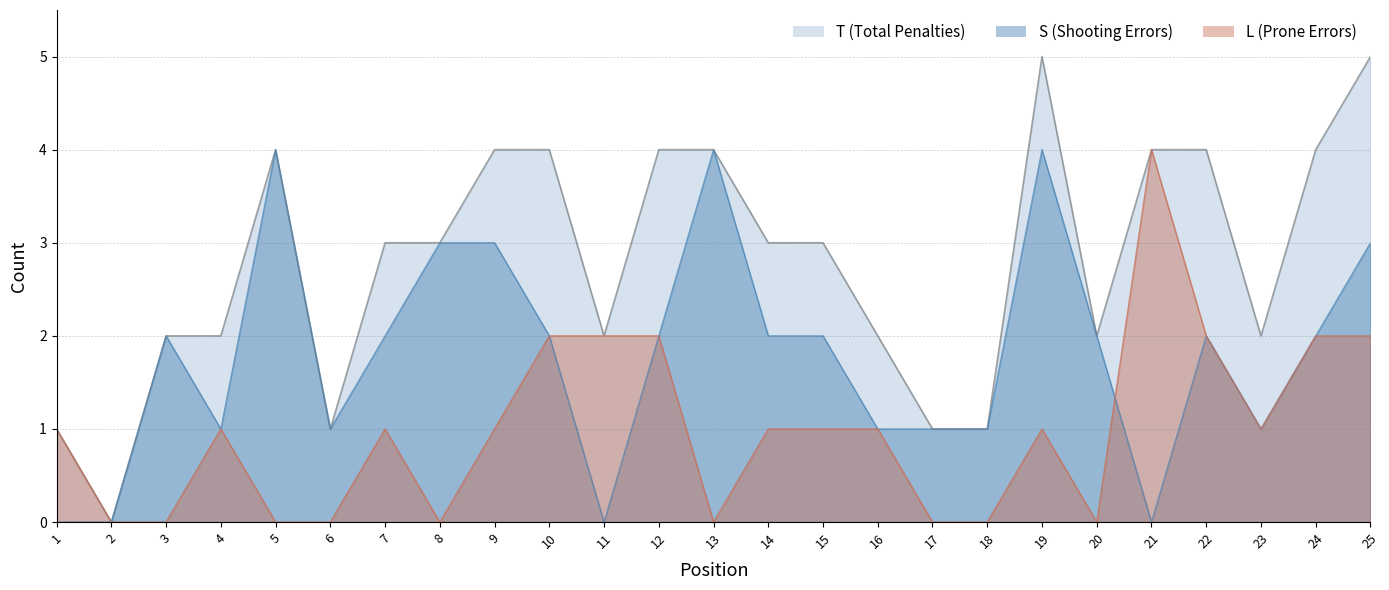

At which category does L reach its first local peak?

4